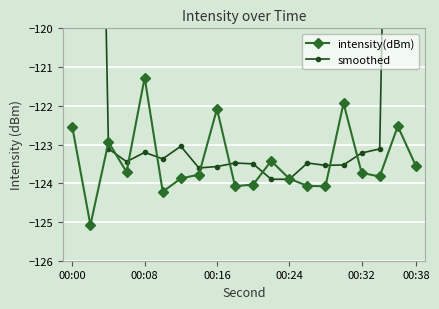

List the series in order of their overall mean, lowest first.

intensity(dBm), smoothed